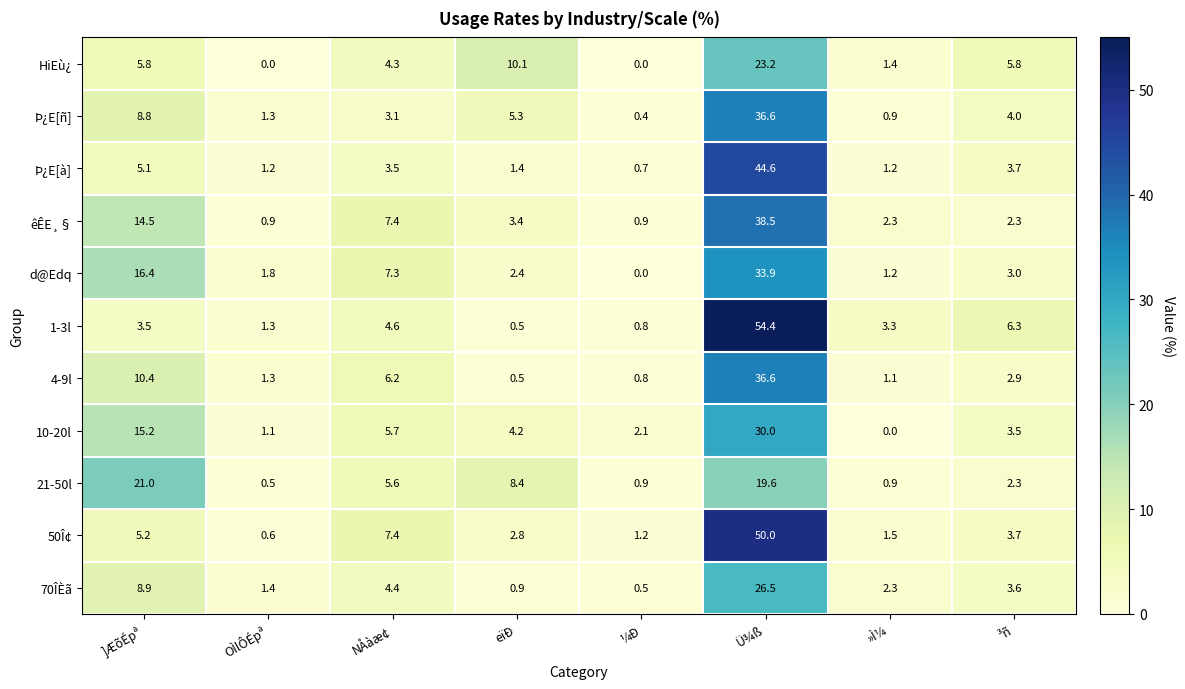

Rank the categories by 70ÎÈã value from highest to lowest.

Ü¾ß, ]ÆõÉpª, NÅàæ¢, ³ñ, »Ì¼, OÌlÔÉpª, eïÐ, ¼Ð